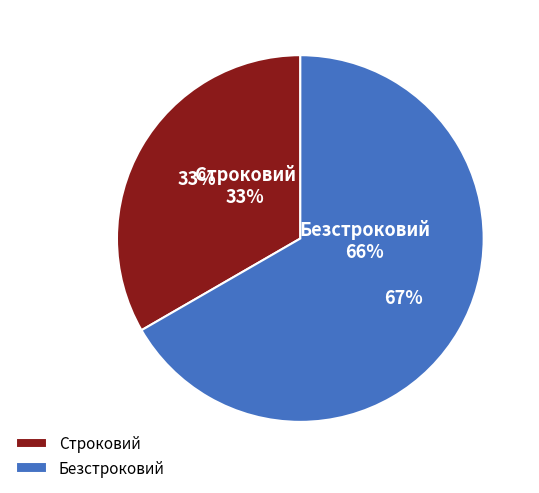

How many slices are in this pie chart?

2